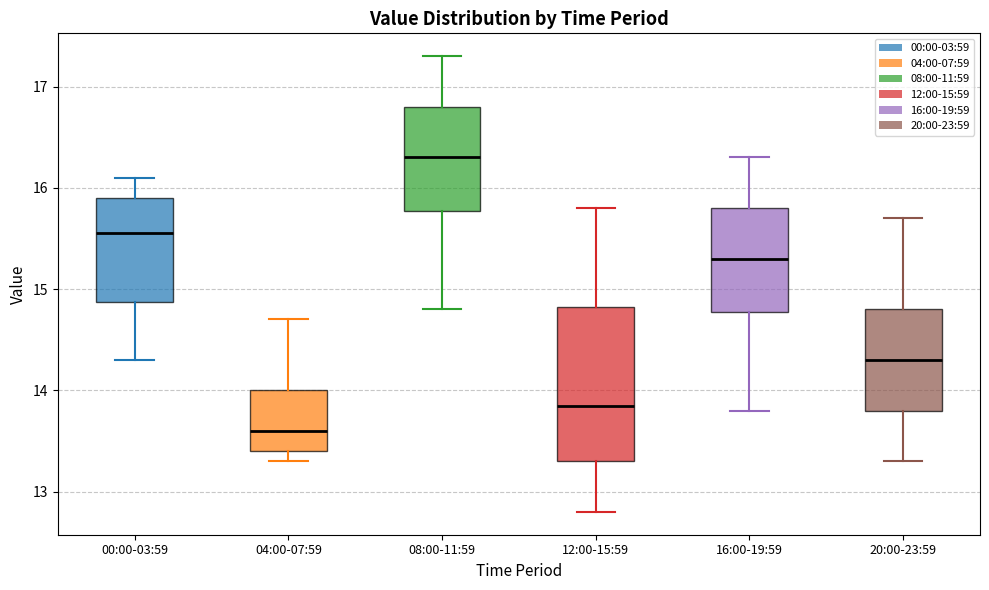

Where does the median line of the box for 16:00-19:59 sit on the y-axis? The values are not printed on the chart, so give them approximately, as read against the axis.

15.3